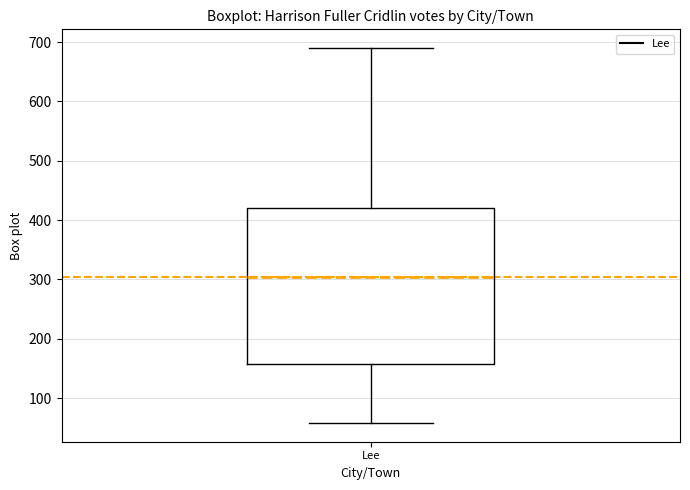

Transcribe this box plot: give where the median line is, the range the box spans, and where the two whiskers end, as read against the y-axis. The values are not printed on the chart, so give them approximately, as read against the axis.

median 300, box 160 to 420, whiskers 60 to 690